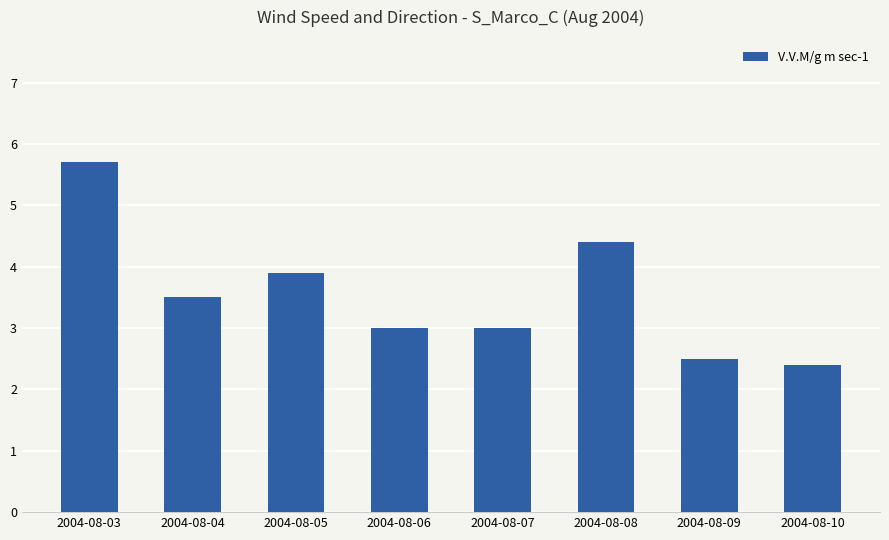

True or false: the data shows 4.3 at 2004-08-09.

False